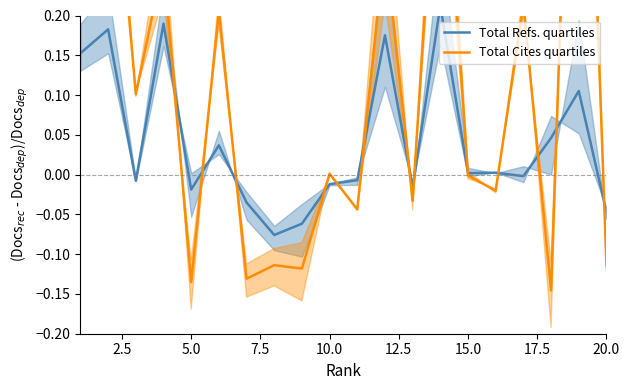

What is the maximum value for Total Refs. quartiles?

0.2